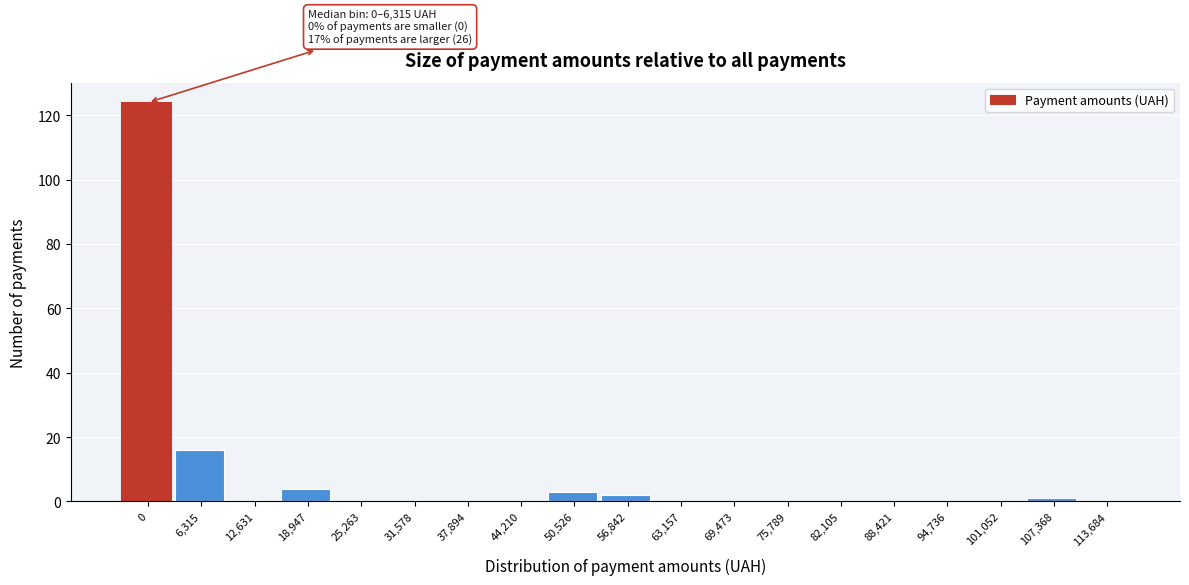

Reading left to right, what are all the values shown in this chart?

0=124	6,315=16	12,631=0	18,947=4	25,263=0	31,578=0	37,894=0	44,210=0	50,526=3	56,842=2	63,157=0	69,473=0	75,789=0	82,105=0	88,421=0	94,736=0	101,052=0	107,368=1	113,684=0